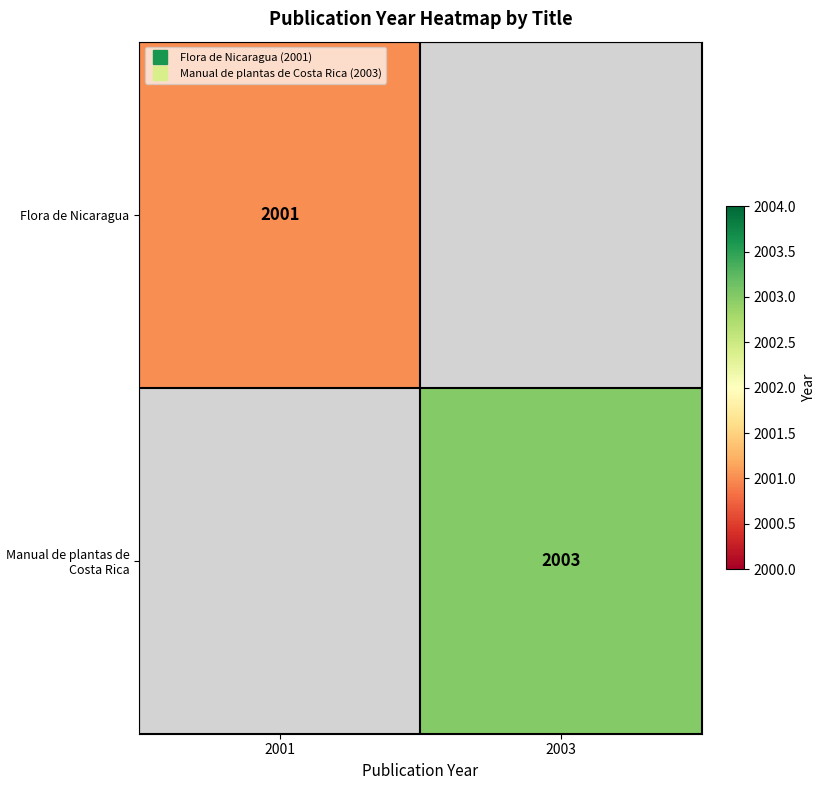

What is the minimum value shown in the chart?

2001.0